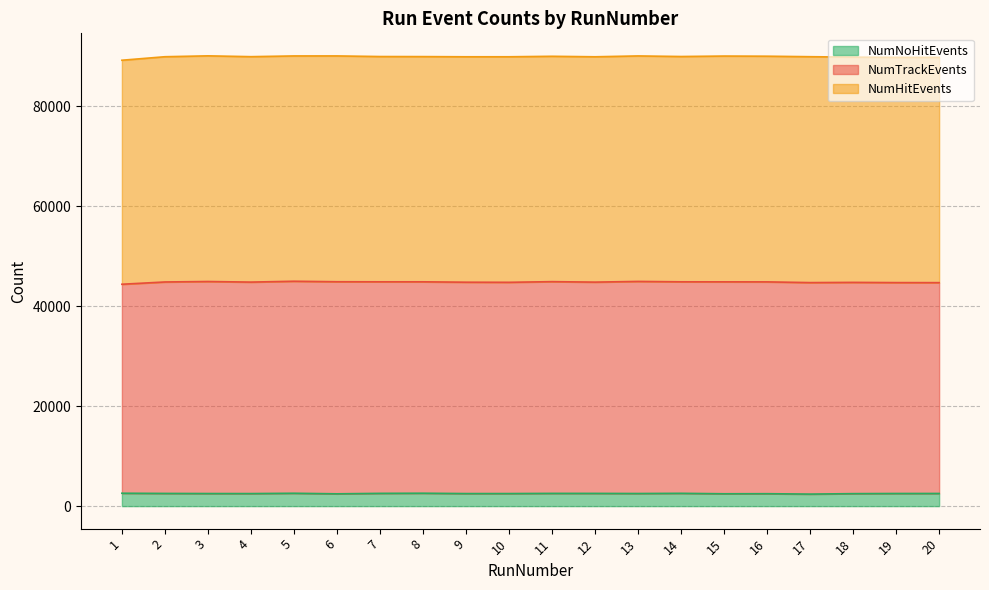

What is the minimum value for NumNoHitEvents?

2405